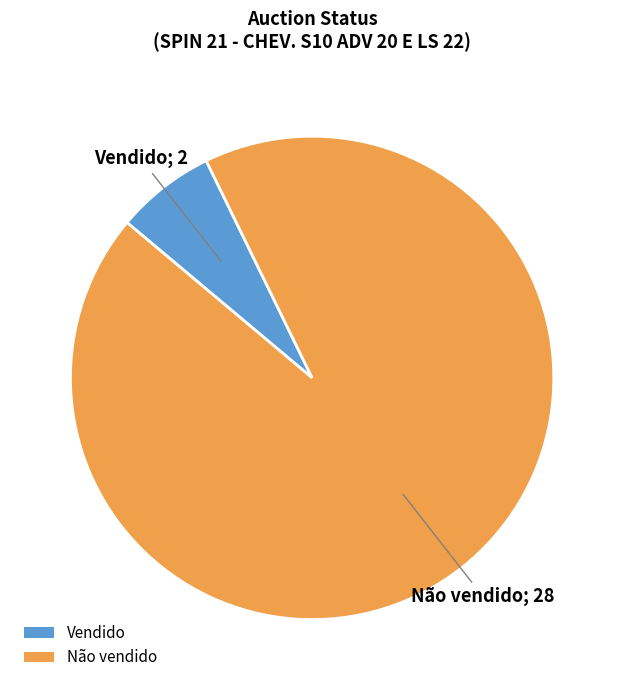

Count the number of slices in the pie.

2